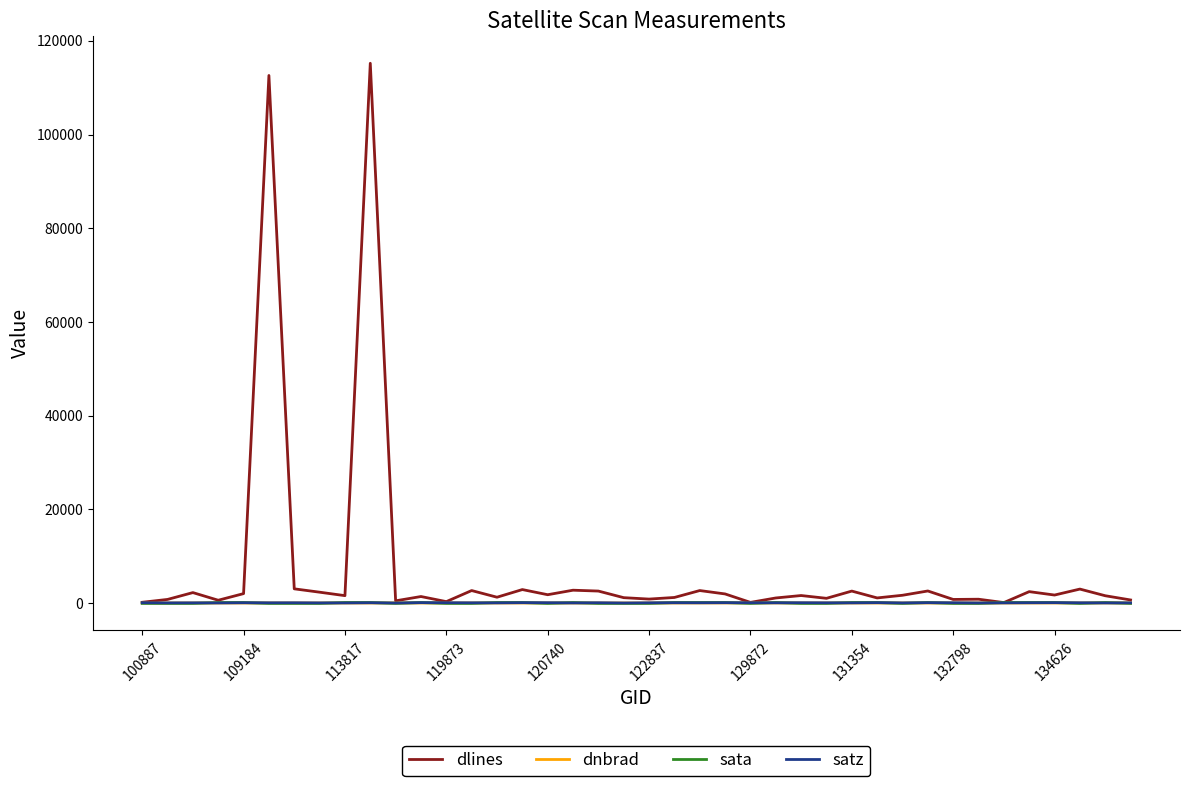

Which series has the widest spread of values?

dlines